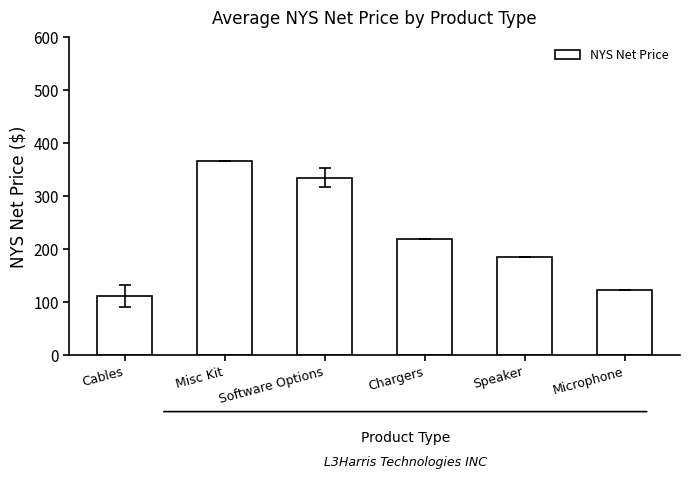

Rank the categories by value from lowest to highest.

Cables, Microphone, Speaker, Chargers, Software Options, Misc Kit